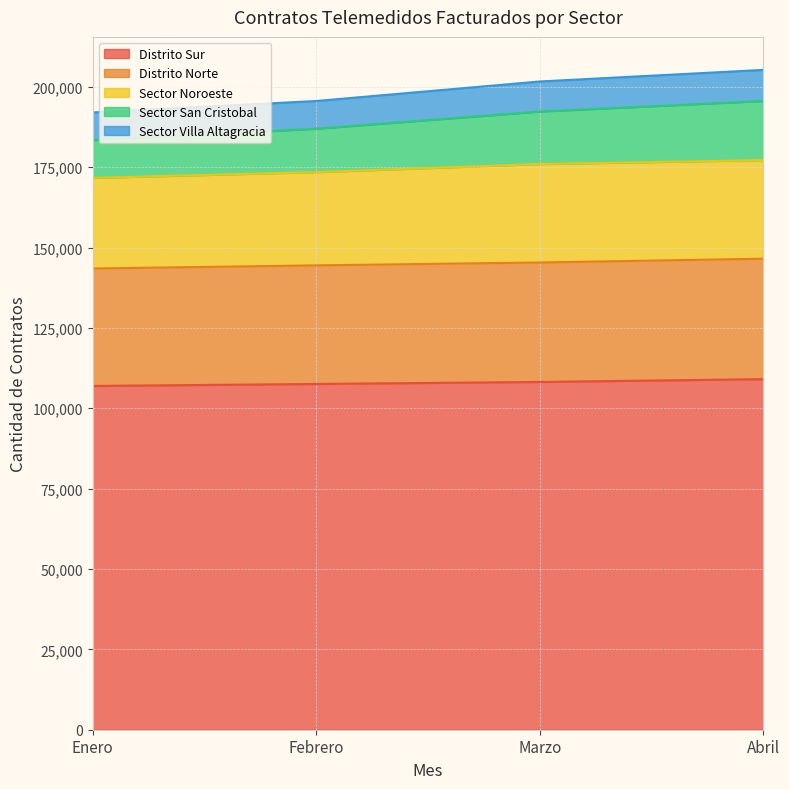

What is the total value across all series at Febrero?

195592